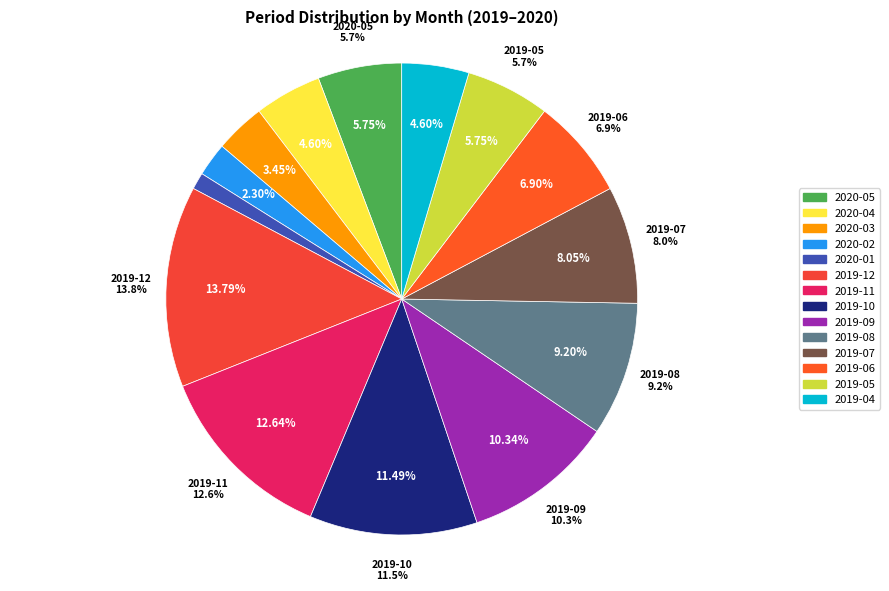

Does 2020-04 represent more than half of the total?

No